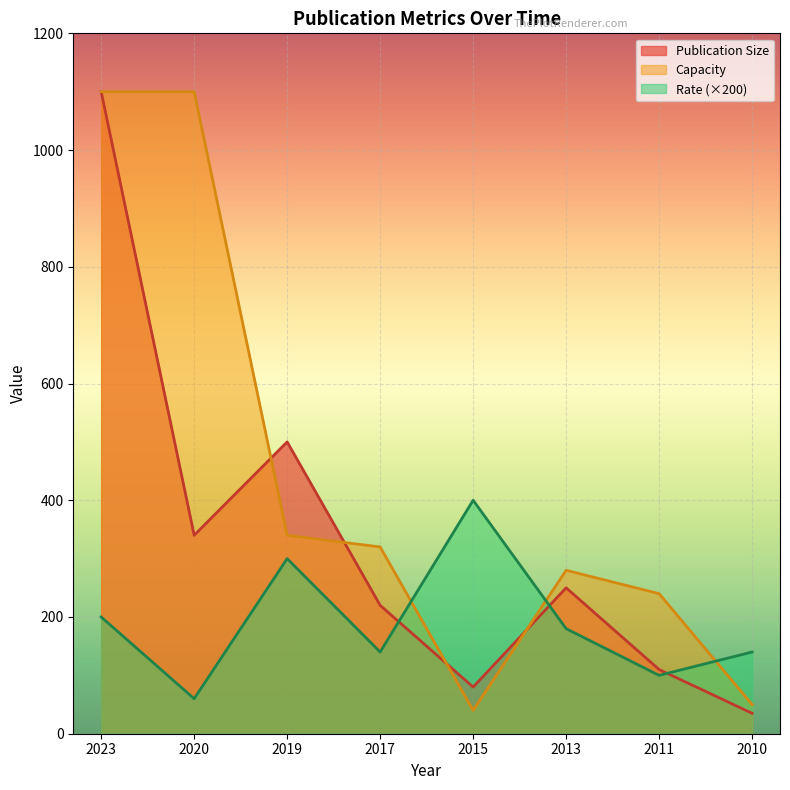

True or false: Rate and Capacity intersect in this chart.

True